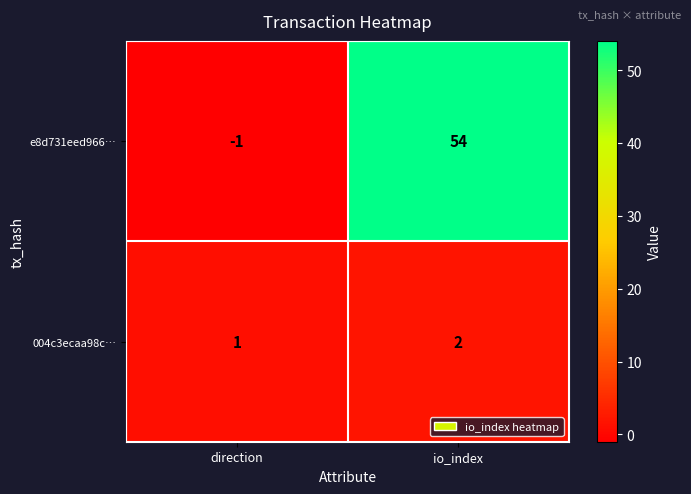

What value does the e8d731eed966… series have at io_index, to the nearest 10?

50